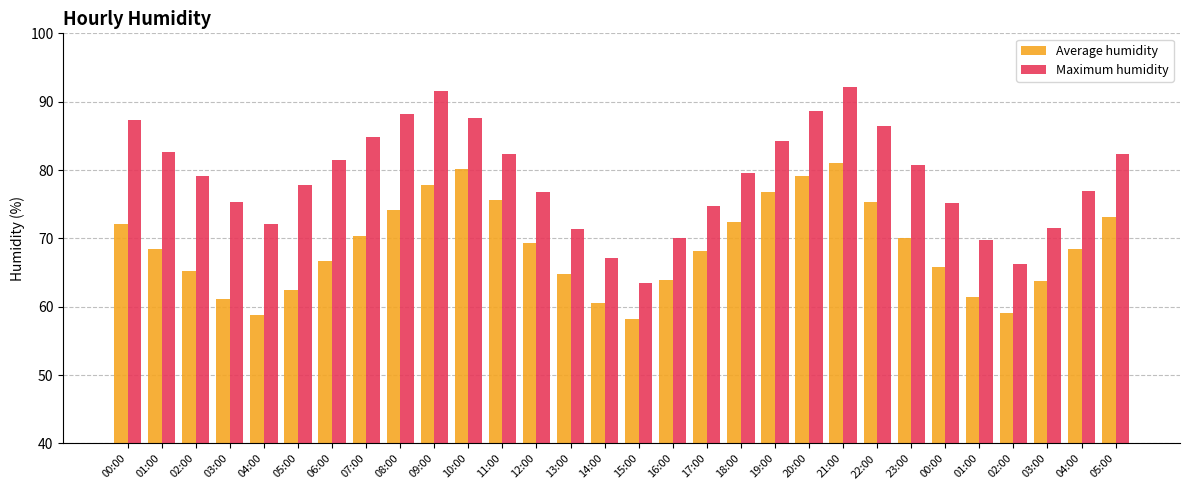

At which category is the sum across all series the highest?

21:00